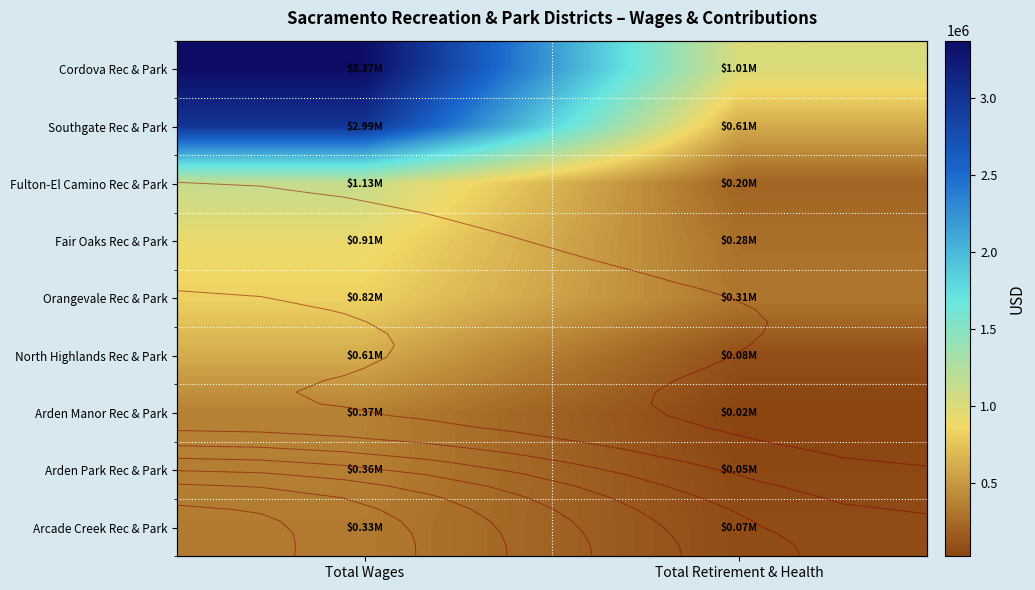

Which has a higher value, Total Retirement & Health or Total Wages?

Total Wages